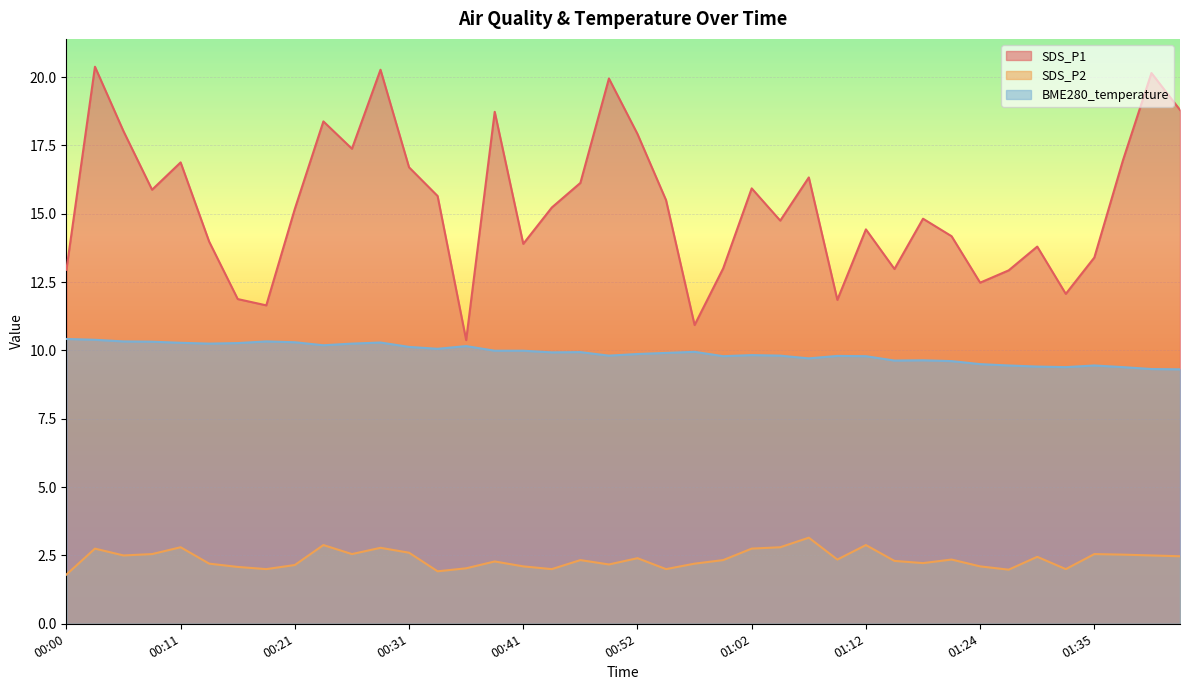

Between 00:18 and 01:27, which series saw the biggest shift?

SDS_P1